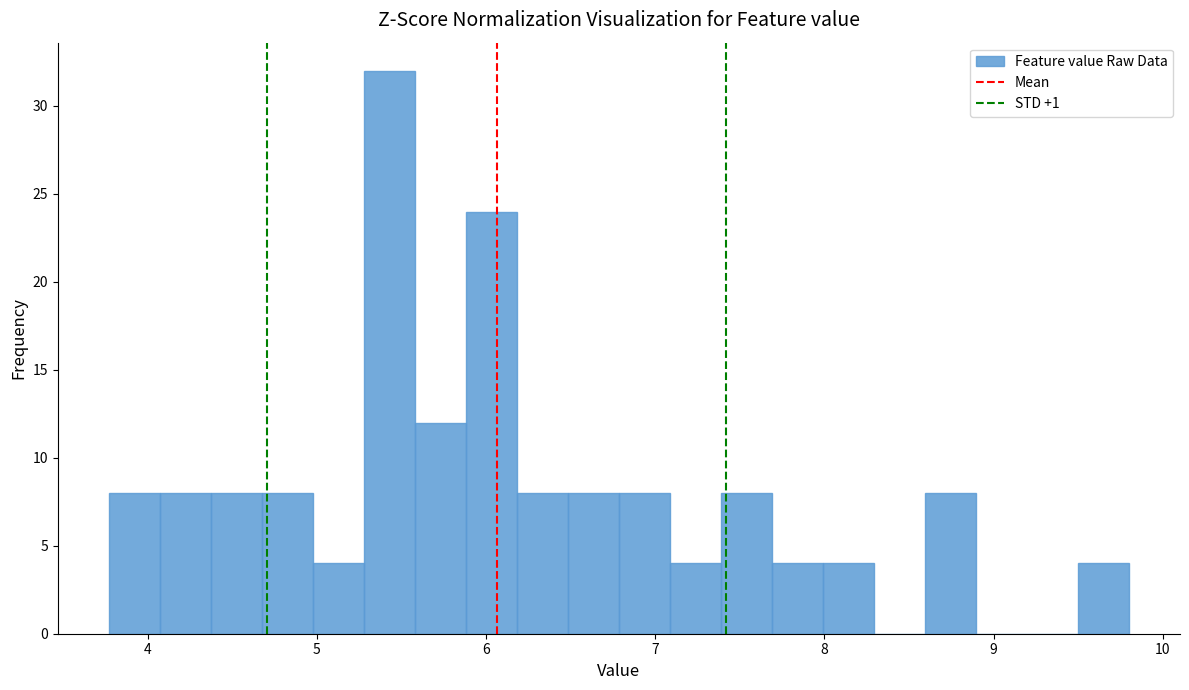

Read against the x-axis, roughly where is the centre of the tallest bar?

5.4